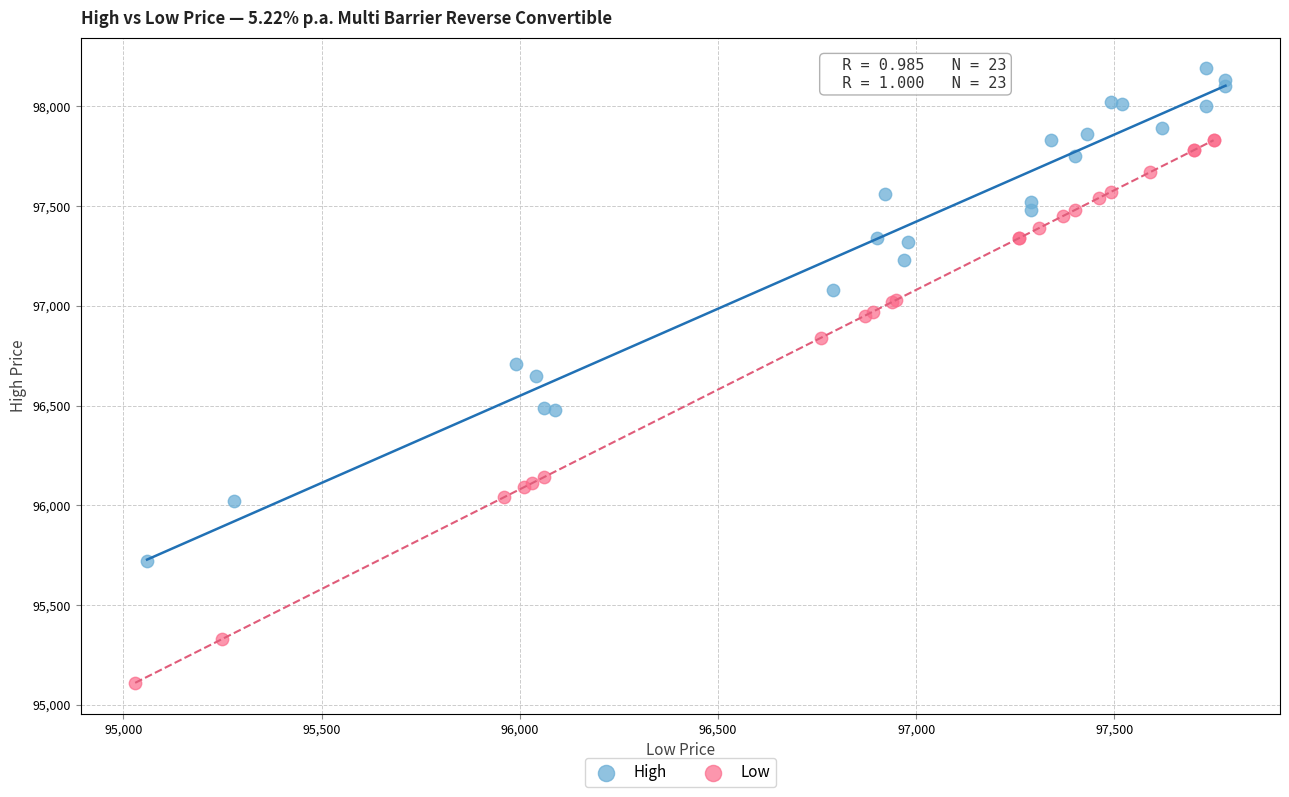

Which series reaches the maximum Y coordinate?

High